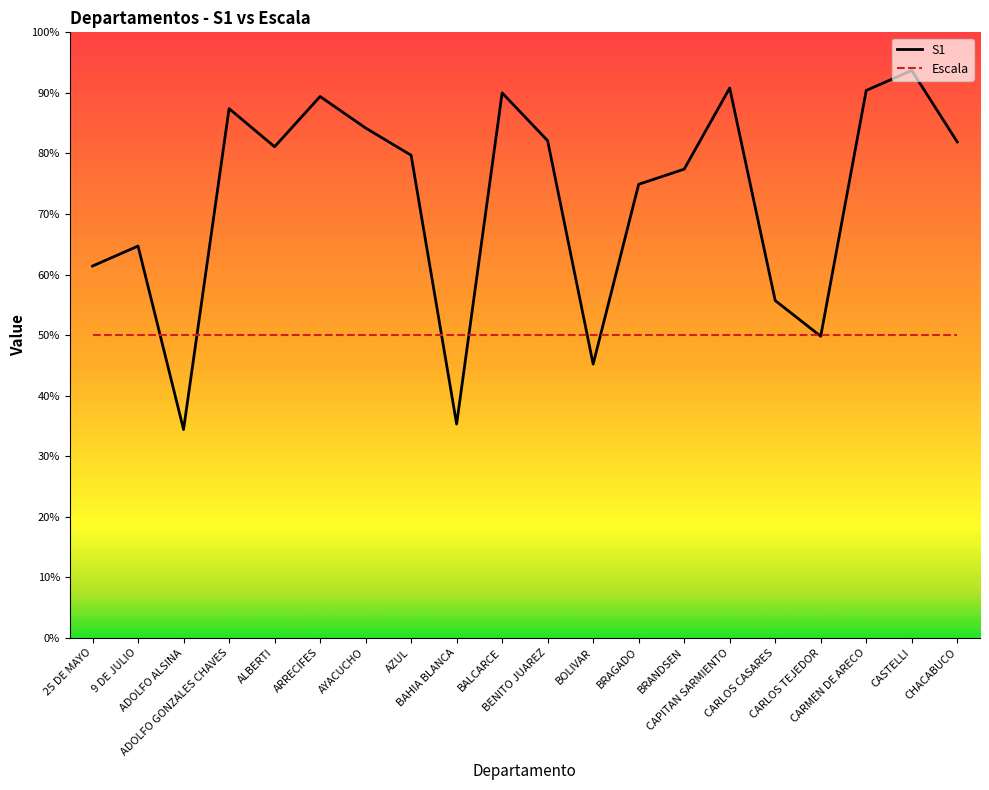

List the labels in order of value, smallest first.

ADOLFO ALSINA, BAHIA BLANCA, BOLIVAR, CARLOS TEJEDOR, CARLOS CASARES, 25 DE MAYO, 9 DE JULIO, BRAGADO, BRANDSEN, AZUL, ALBERTI, CHACABUCO, BENITO JUAREZ, AYACUCHO, ADOLFO GONZALES CHAVES, ARRECIFES, BALCARCE, CARMEN DE ARECO, CAPITAN SARMIENTO, CASTELLI